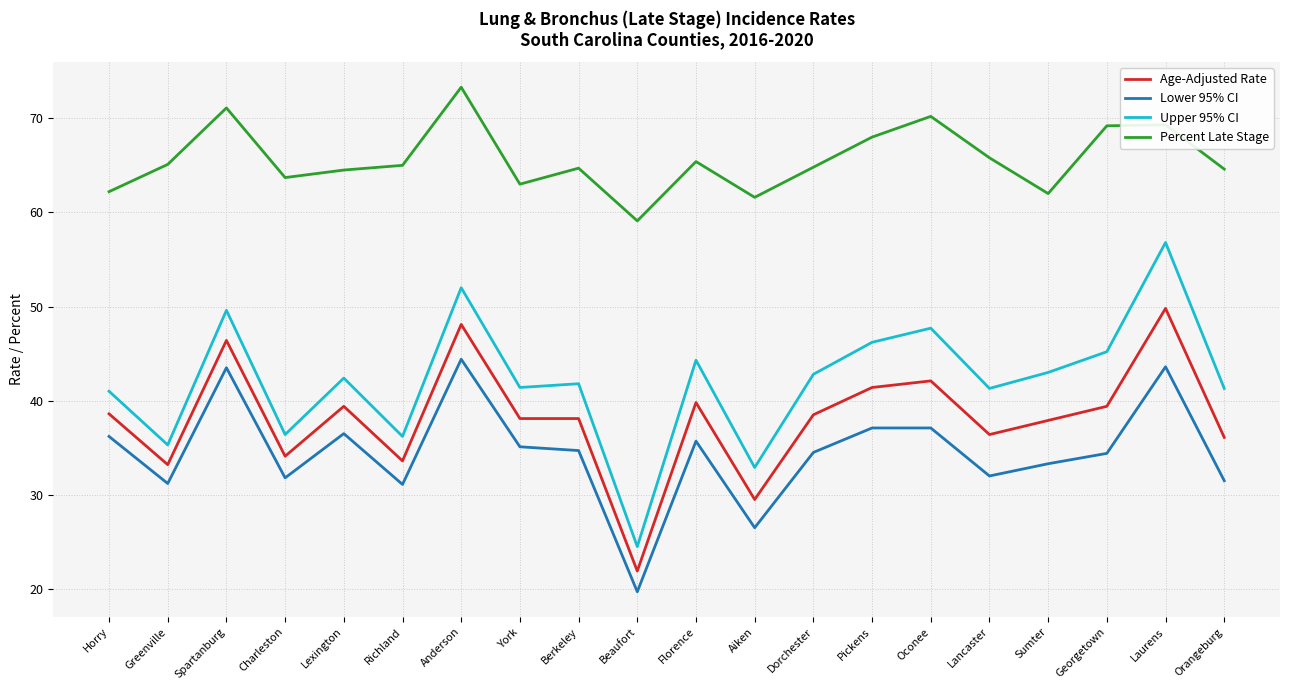

At which category does Percent Late Stage reach its first local valley?

Charleston